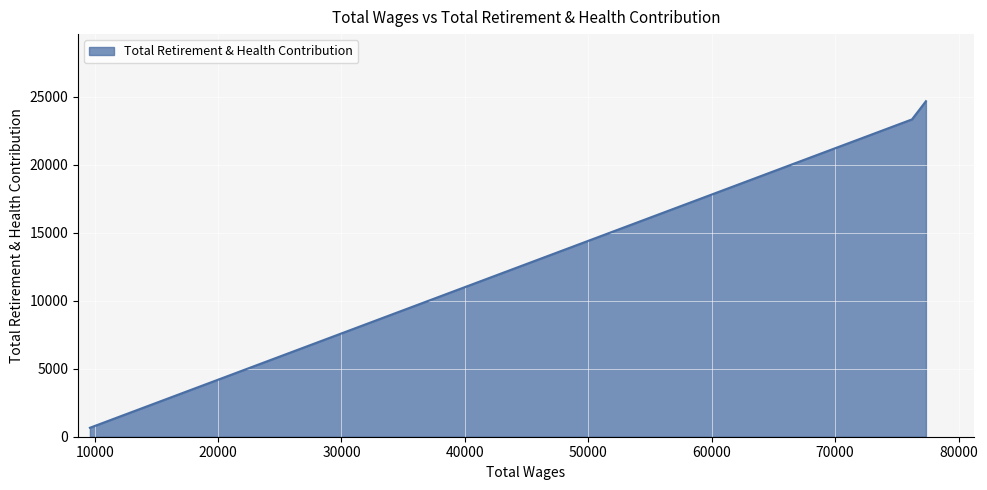

What is the average value?

16216